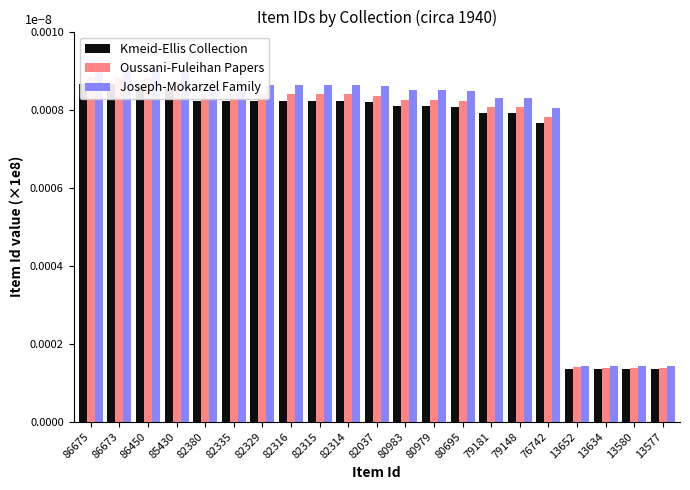

Does the chart contain stacked bars?

No